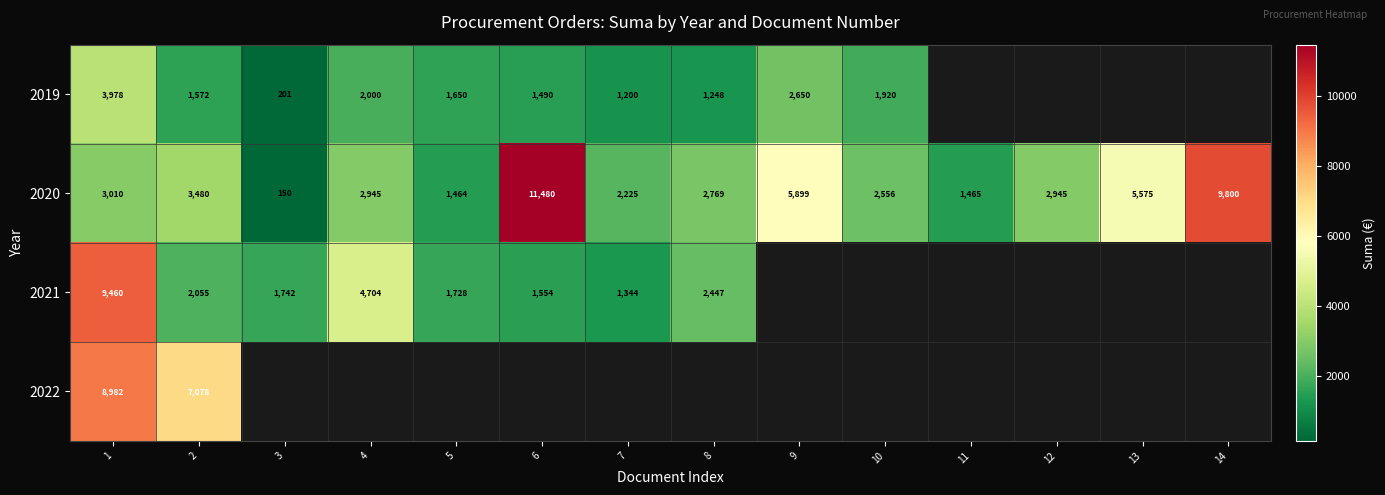

Is the value of 2021 at 6 greater than the value of 2020 at 12?

No